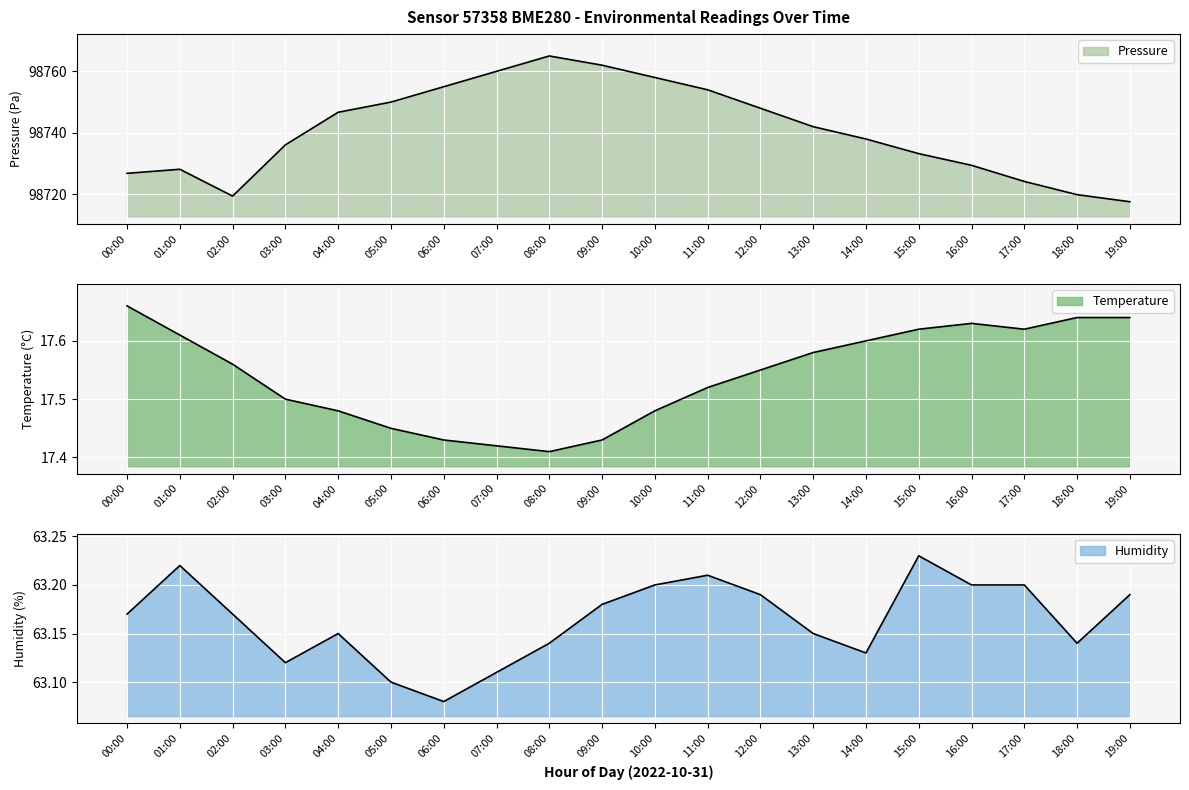

True or false: humidity and pressure intersect in this chart.

False